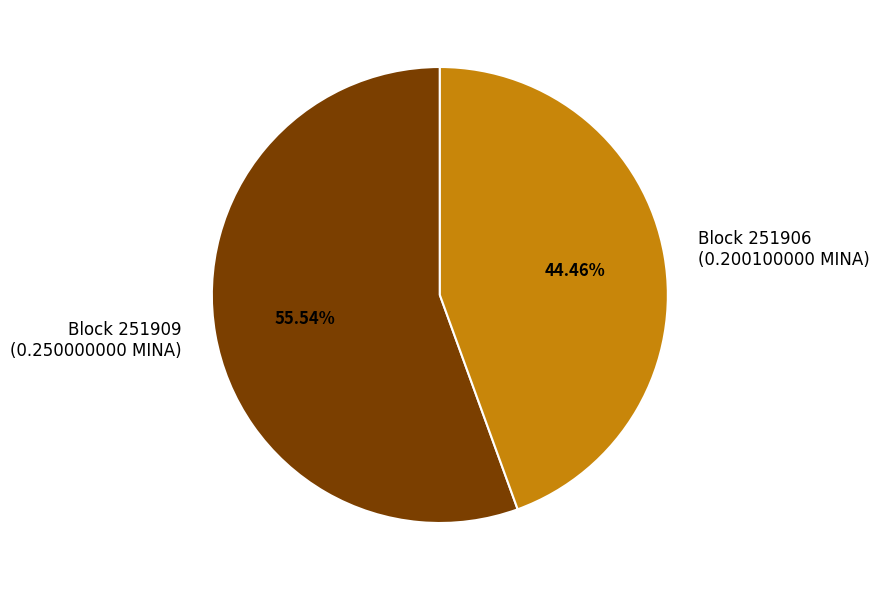

Rank the categories by value from lowest to highest.

Block 251906 (0.200100000 MINA), Block 251909 (0.250000000 MINA)